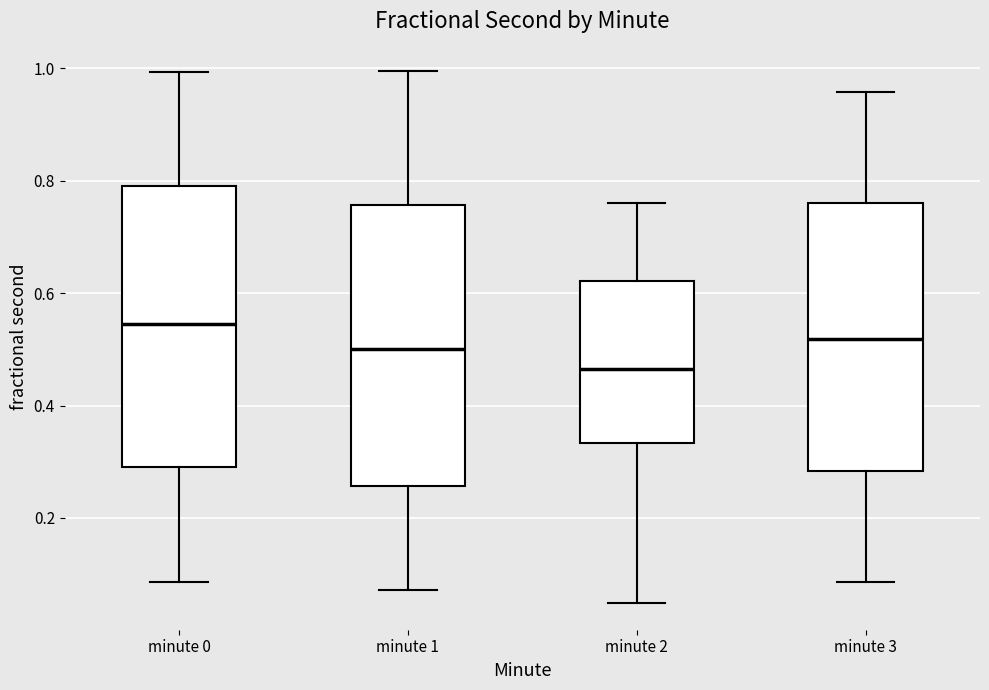

Which box's median line is the lowest?

minute 2